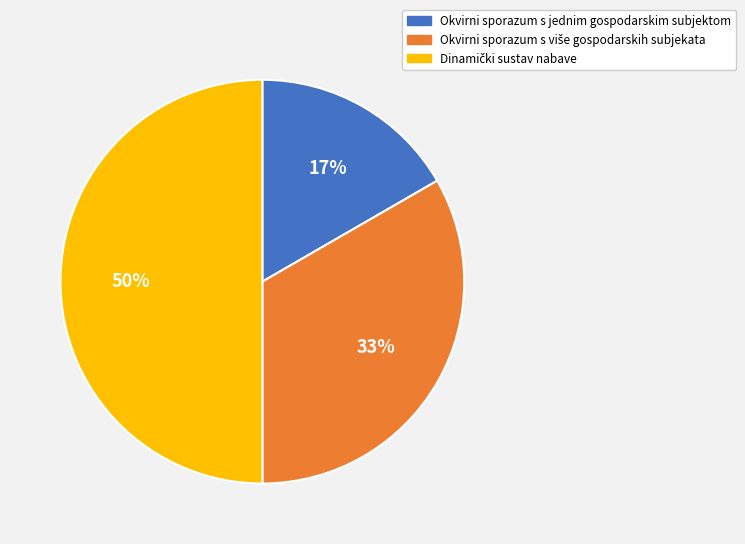

How many slices are in this pie chart?

3